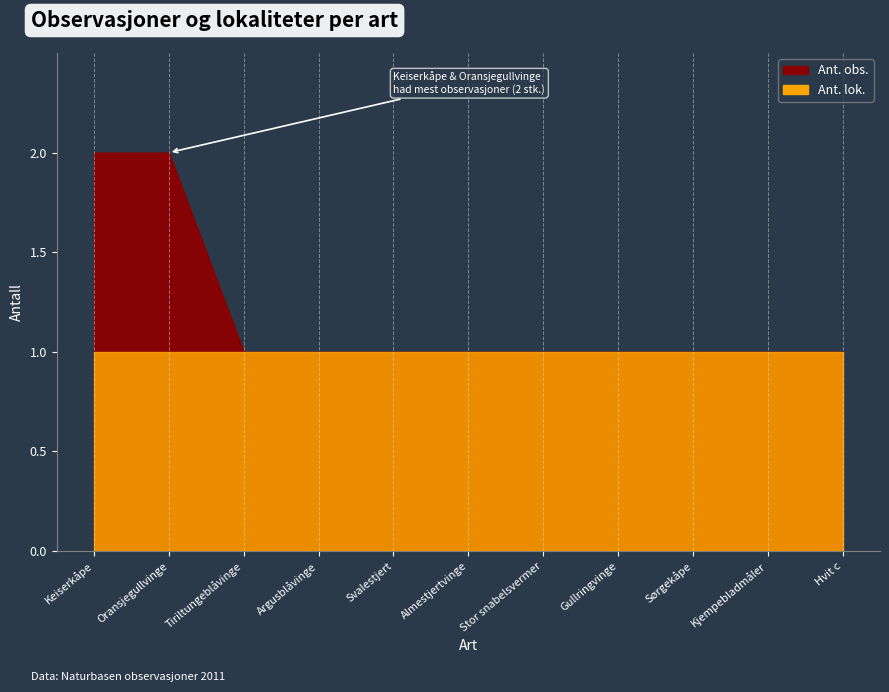

What is the maximum value for Ant. lok.?

1